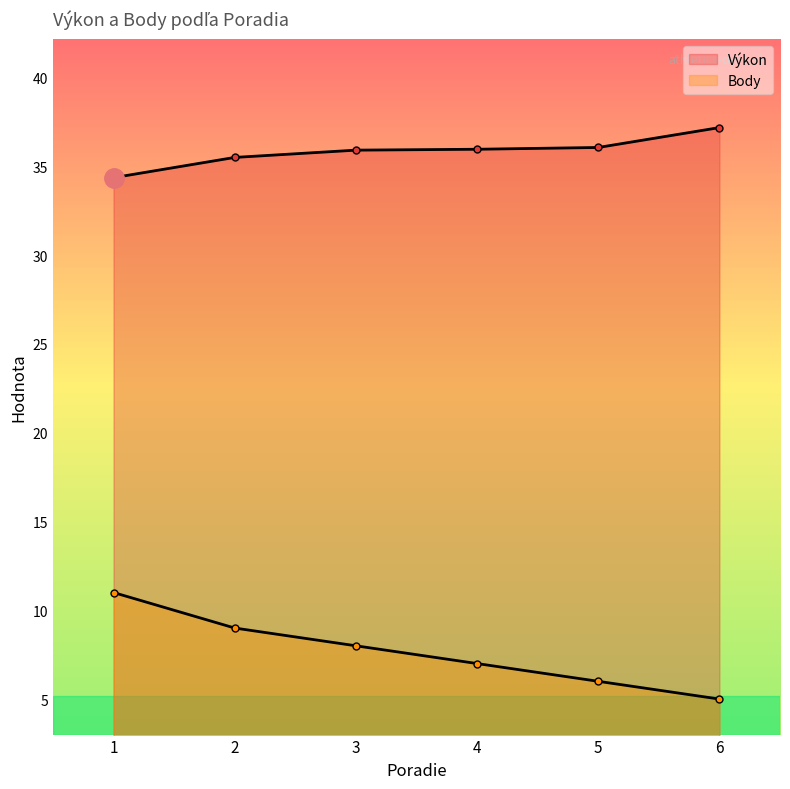

Reading left to right, transcribe all the data shown in this chart.

Výkon: 1=34.4	2=35.5	3=35.9	4=36.0	5=36.1	6=37.2
Body: 1=11.0	2=9.0	3=8.0	4=7.0	5=6.0	6=5.0